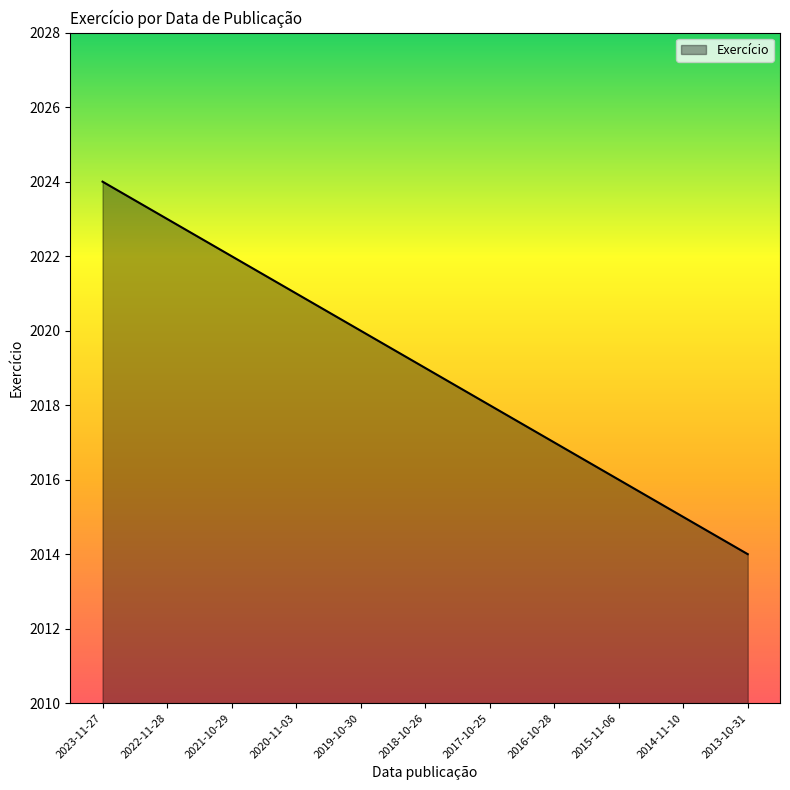

Rank the categories by value from lowest to highest.

2013-10-31, 2014-11-10, 2015-11-06, 2016-10-28, 2017-10-25, 2018-10-26, 2019-10-30, 2020-11-03, 2021-10-29, 2022-11-28, 2023-11-27